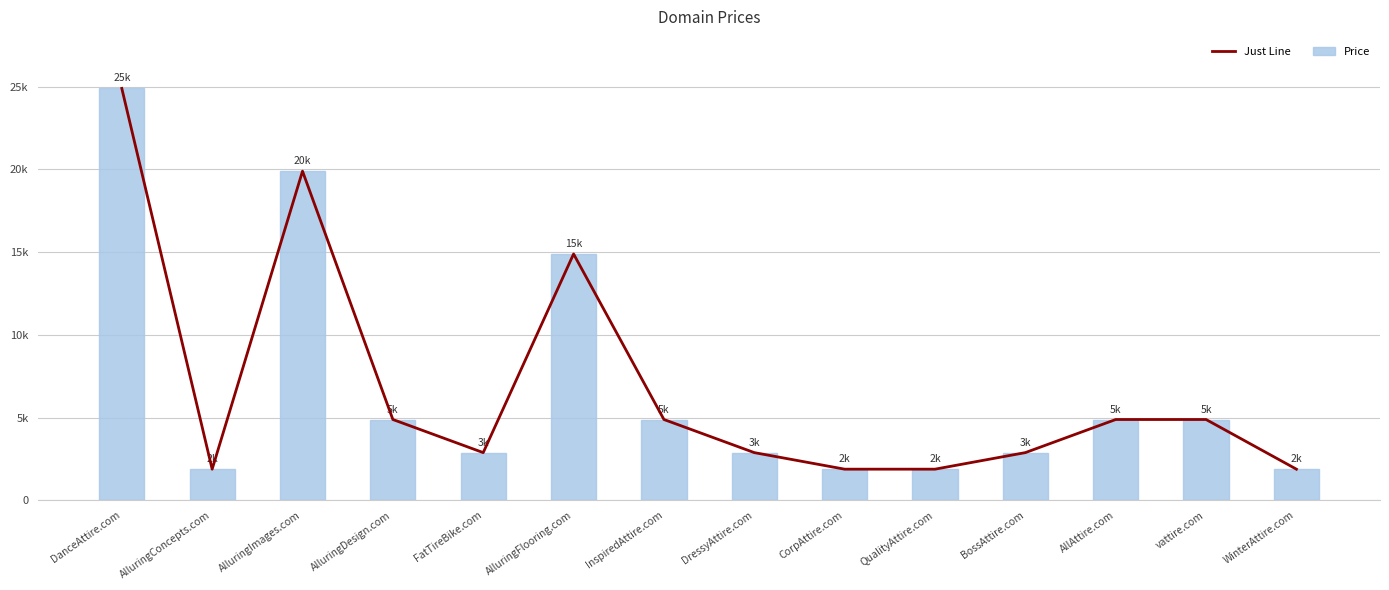

Is the value of Price at AlluringConcepts.com greater than the value of Just Line at QualityAttire.com?

No